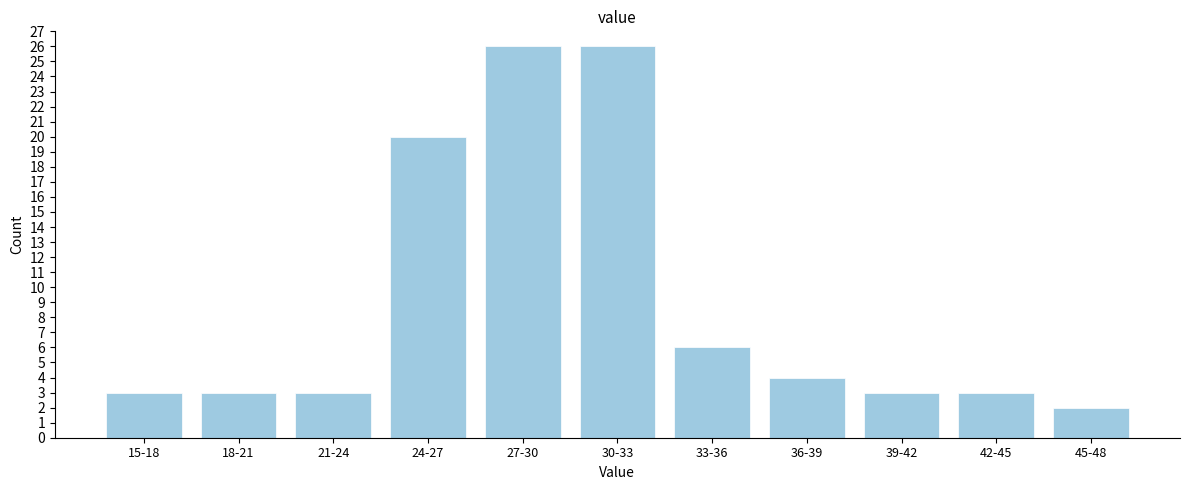

Reading left to right, list all the values displayed in this chart.

3	3	3	20	26	26	6	4	3	3	2